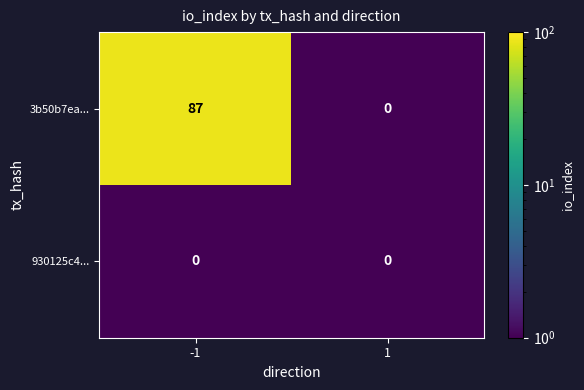

Rank the series by their maximum value, from lowest to highest.

930125c4..., 3b50b7ea...